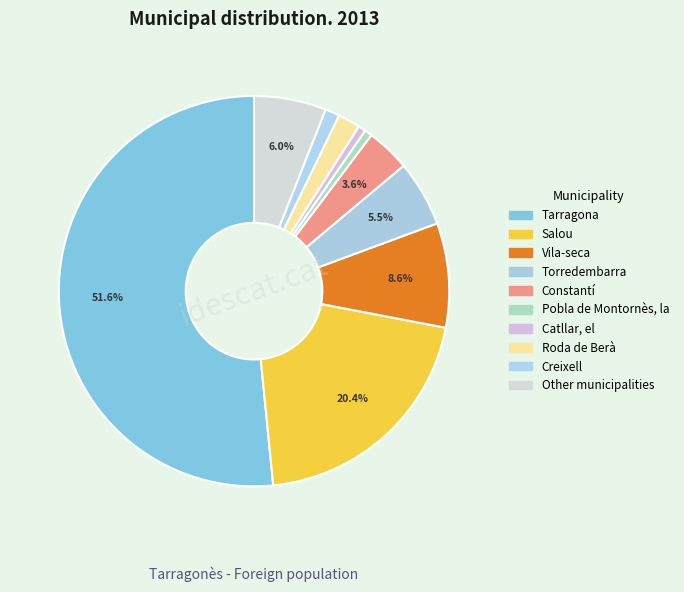

What percentage do Vila-seca and Catllar, el together represent?

9.3%